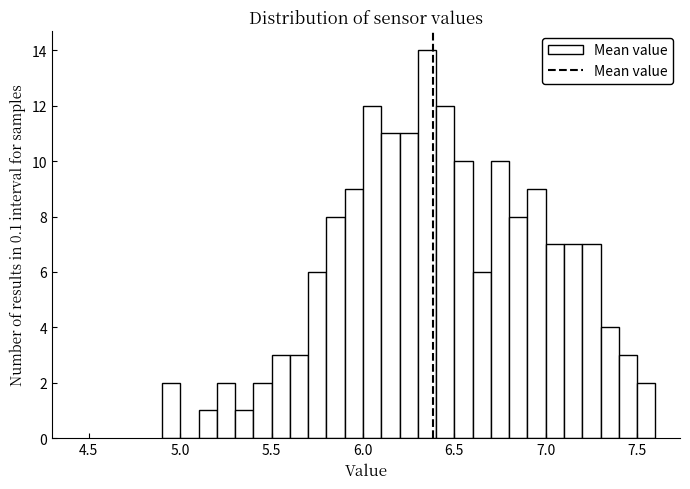

Read against the x-axis, roughly where is the centre of the tallest bar?

6.35